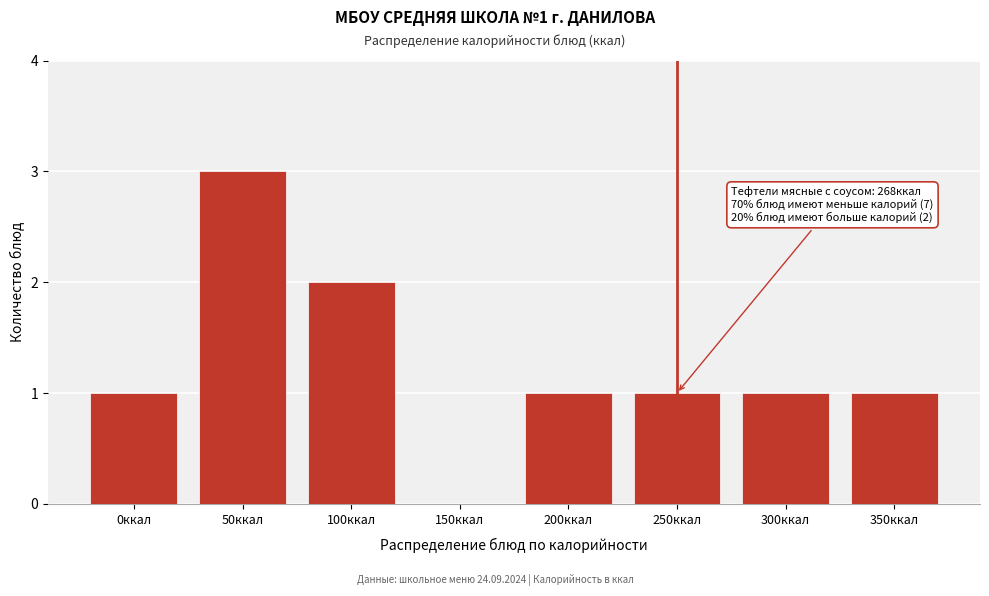

Reading left to right, transcribe all the data shown in this chart.

0ккал=1	50ккал=3	100ккал=2	150ккал=0	200ккал=1	250ккал=1	300ккал=1	350ккал=1